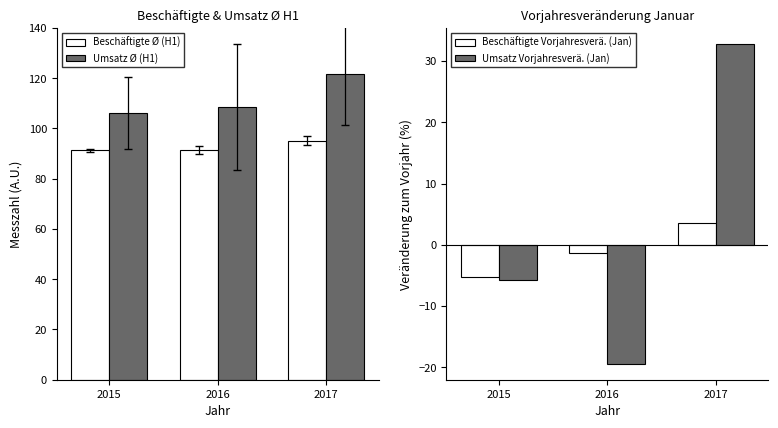

What is the value of the Umsatz Ø (H1) bar at the 1st from the left?

106.2